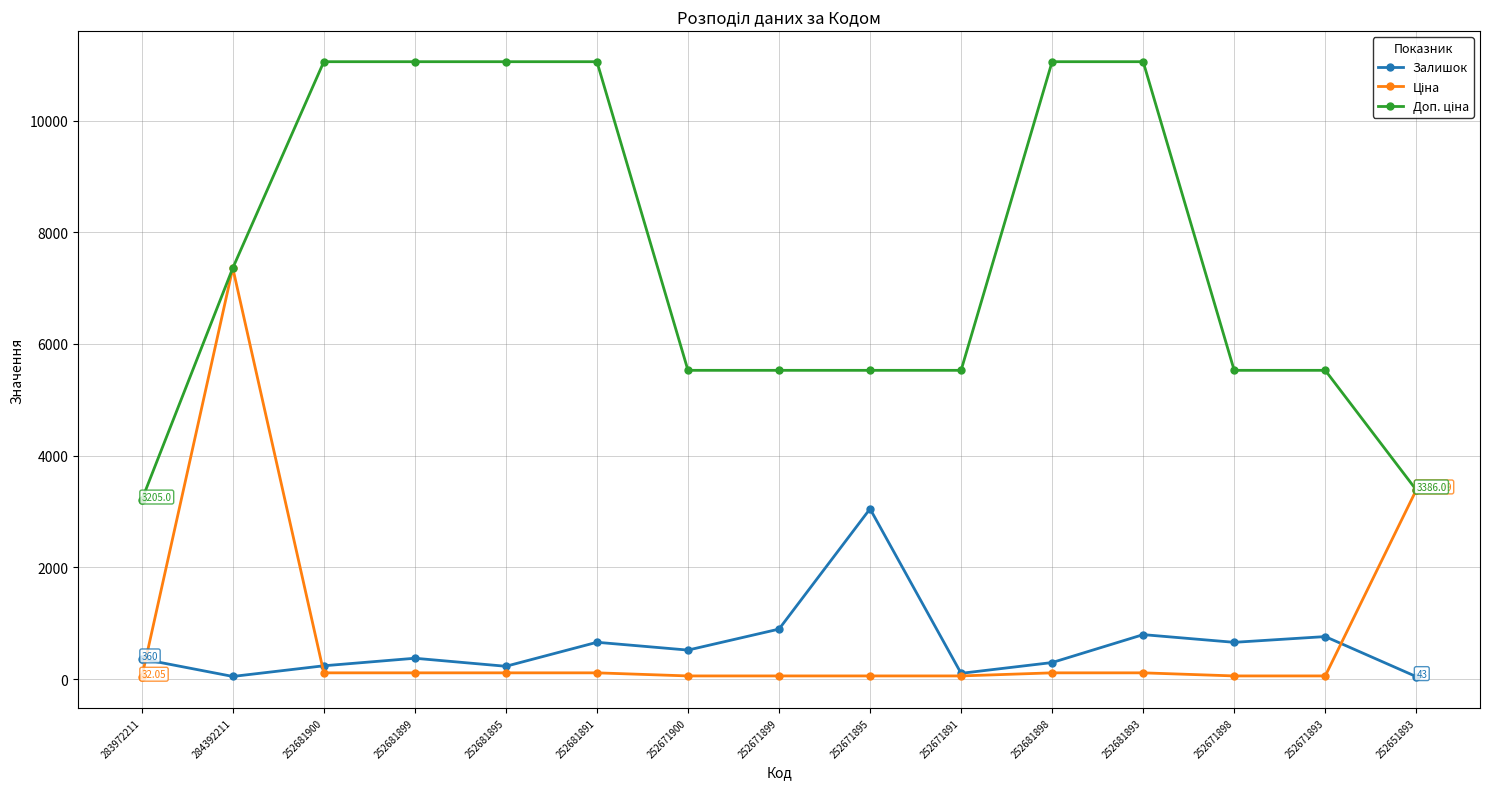

At how many categories does at least one series exceed 3688?

13